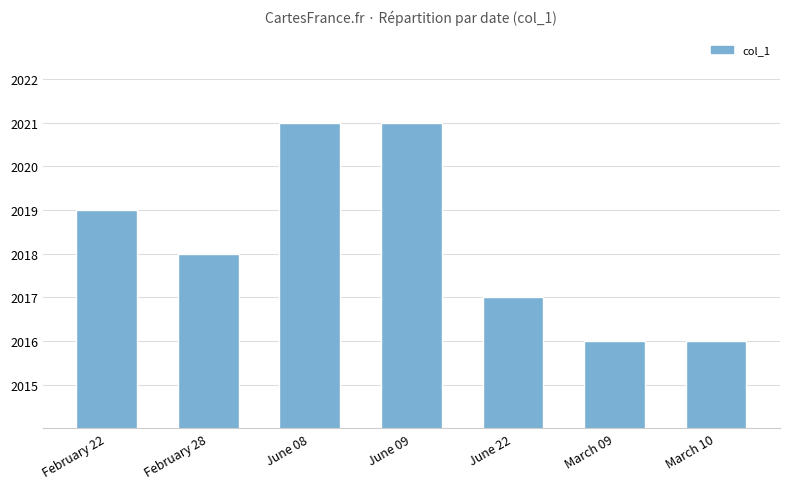

Approximately how many times larger is the value at February 28 compared to February 22?

1.0